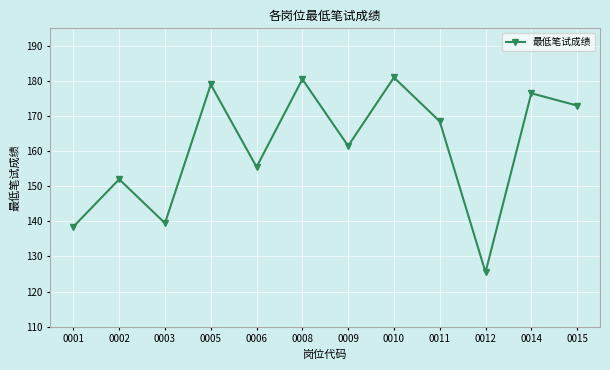

Which has a higher value, 0002 or 0003?

0002